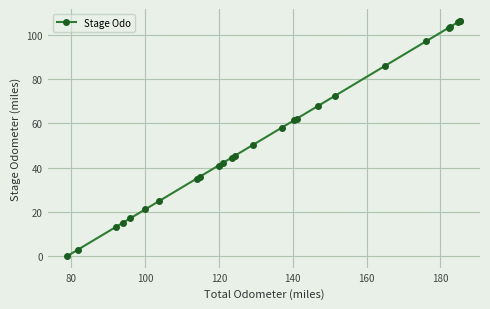

What is the difference between the maximum and second lowest values?

103.6